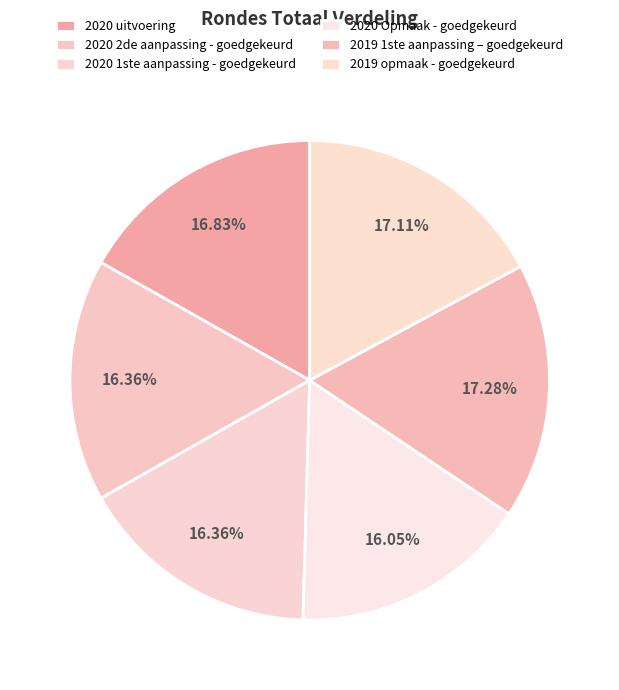

To the nearest percent, what is the average slice percentage?

17%